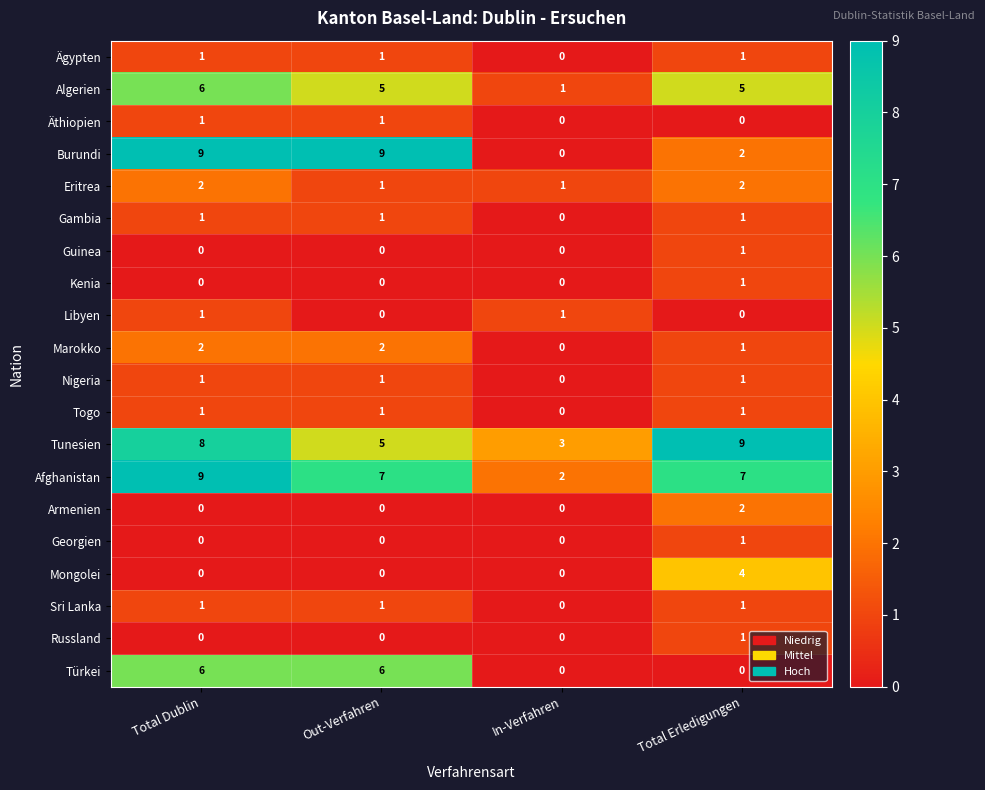

Which category has the highest value in the Guinea series?

Total Erledigungen